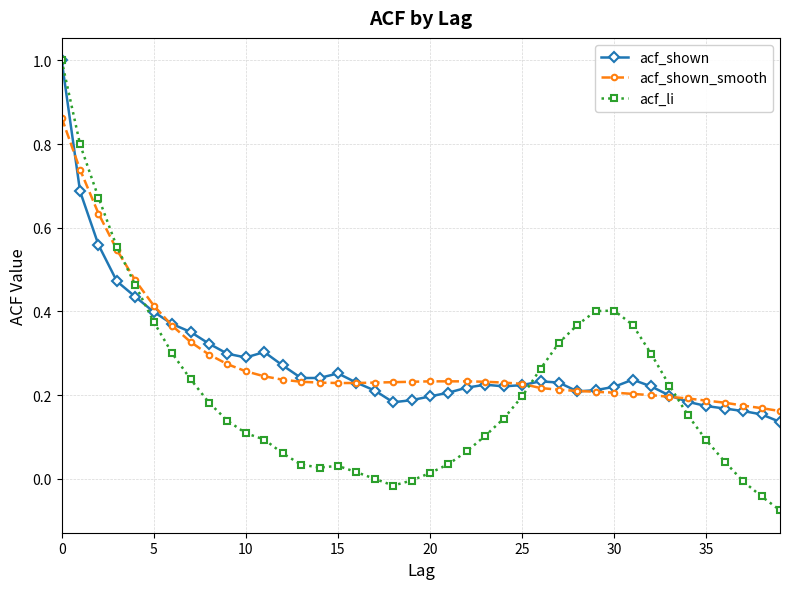

True or false: acf_li and acf_shown_smooth cross at least once.

True